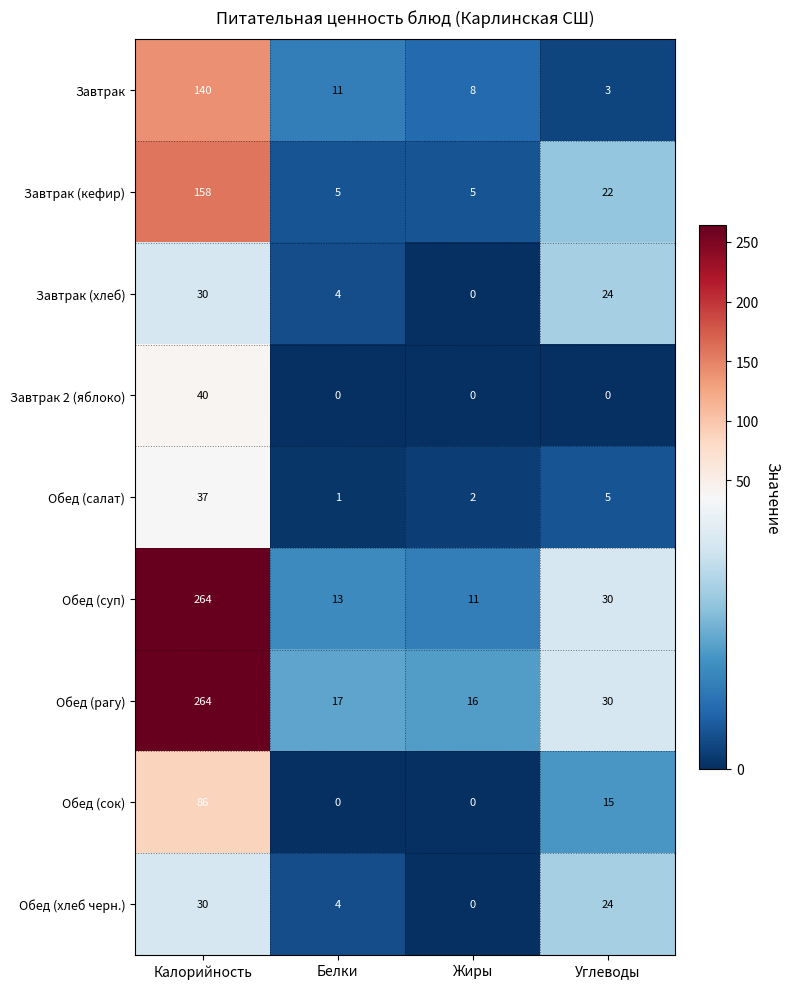

At which label does Обед (рагу) first exceed 30?

Калорийность